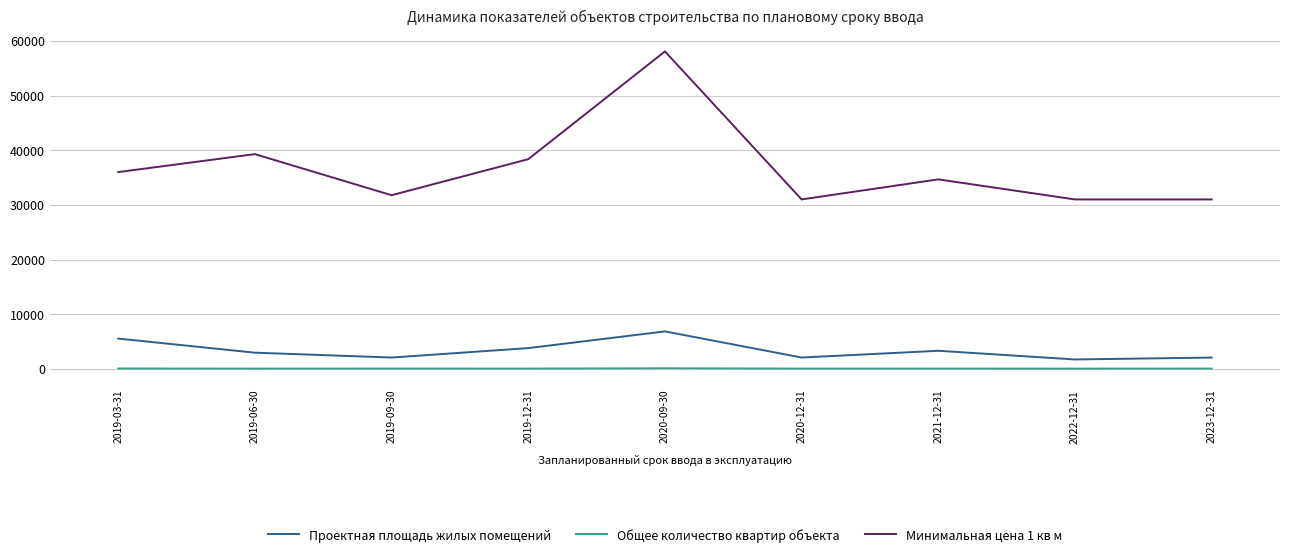

How many values in the Минимальная цена 1 кв м series are below 34666?

4